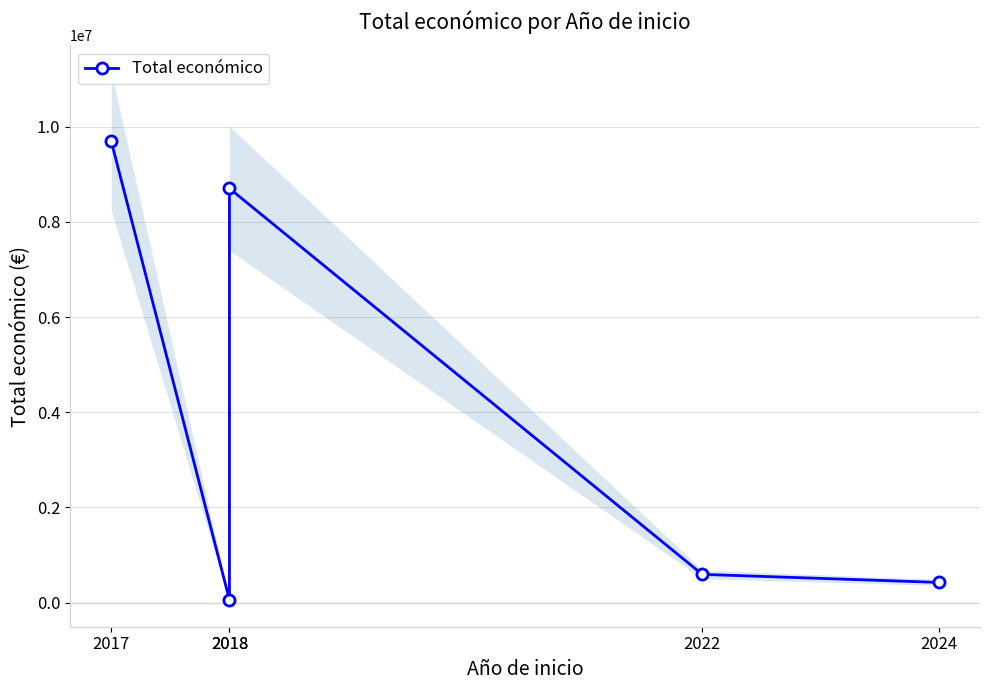

How many distinct data groups are displayed?

1